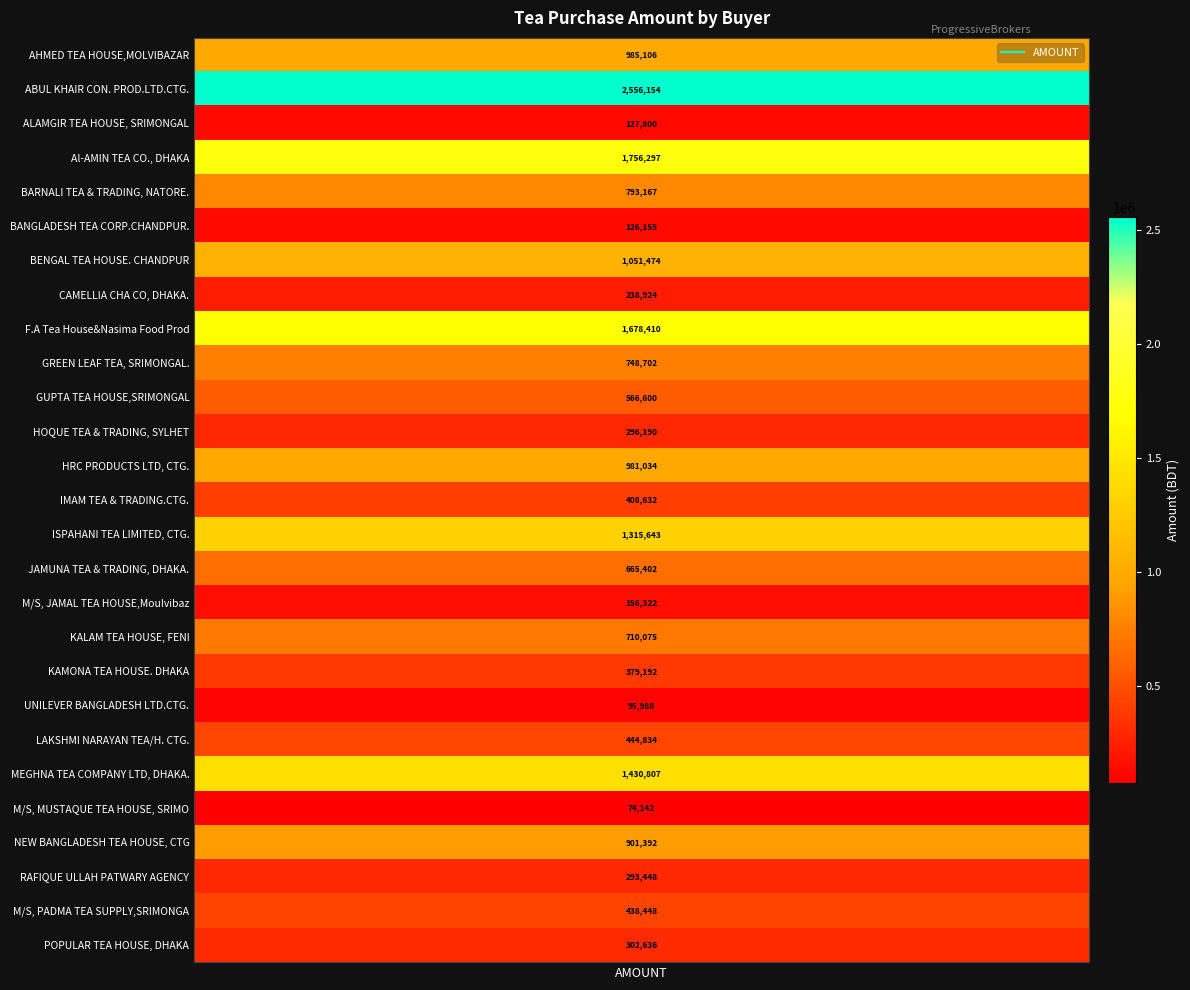

What is the approximate value at ALAMGIR TEA HOUSE, SRIMONGAL?

127800.5